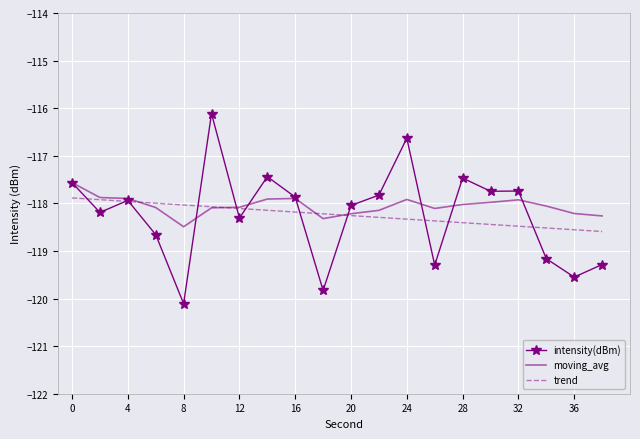

What is the highest value of the intensity(dBm) series?

-116.1